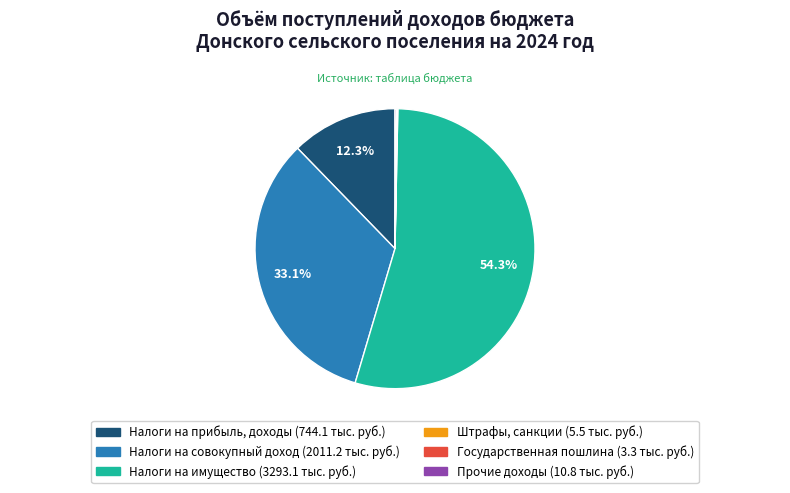

To the nearest percent, what percentage of the pie is Налоги на имущество?

54%